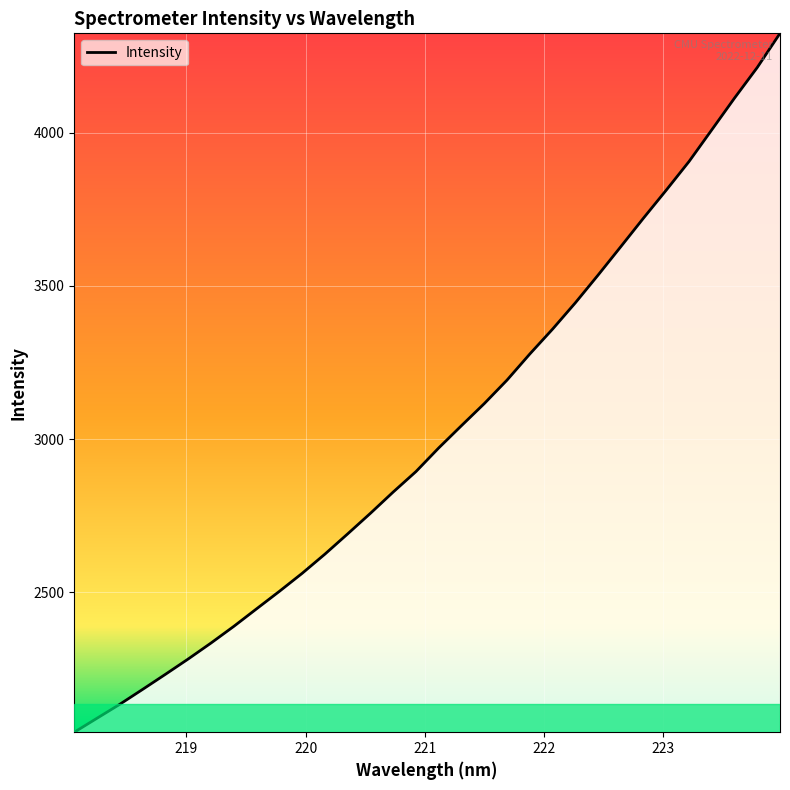

True or false: the data has more than 2 interior local peaks.

False